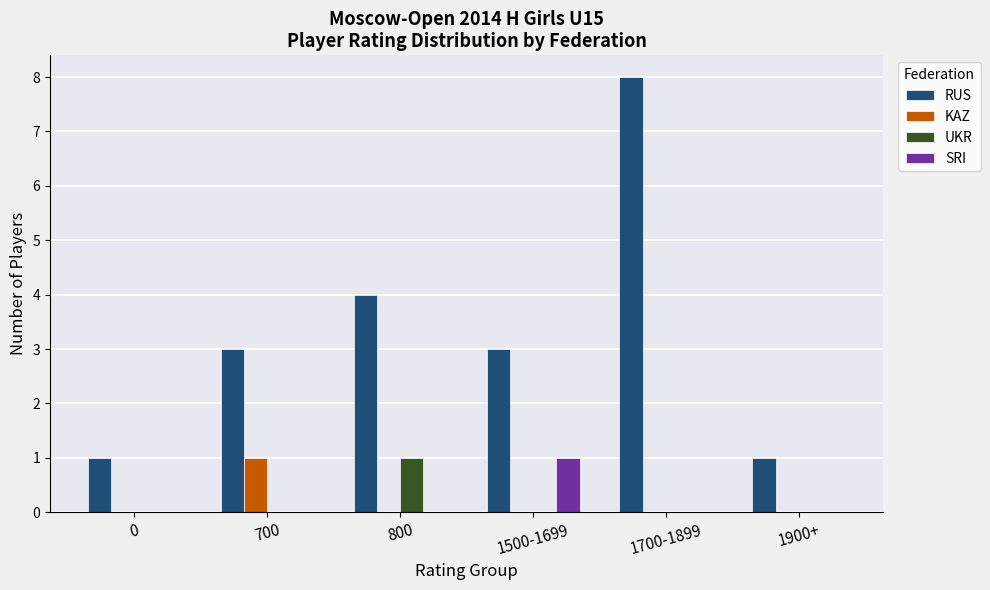

Is the value of SRI at 1500-1699 greater than the value of UKR at 1900+?

Yes